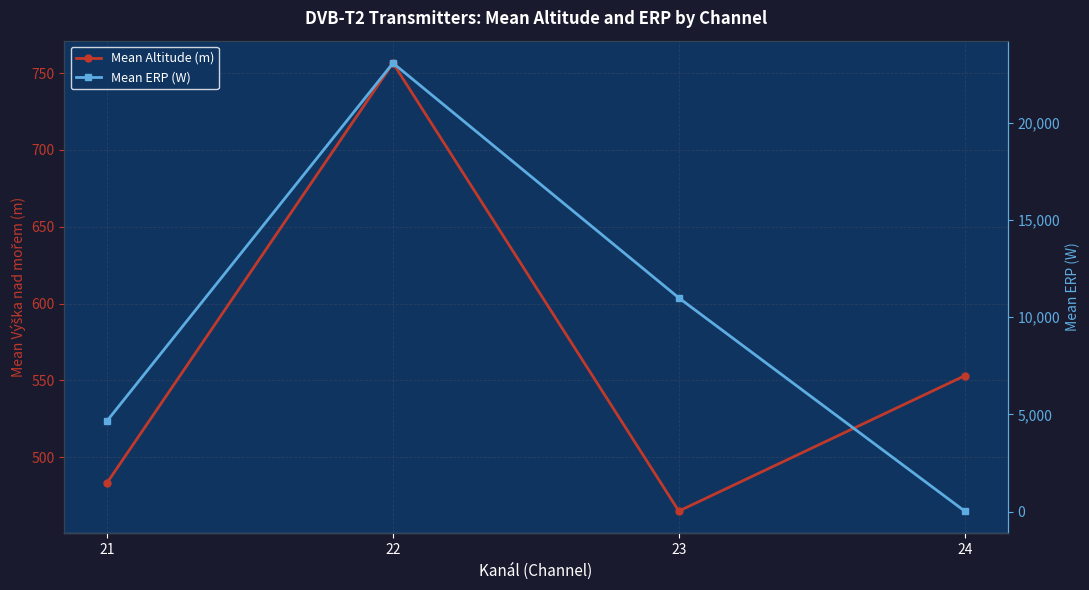

True or false: Mean Altitude (m) has more than 0 interior local peaks.

True